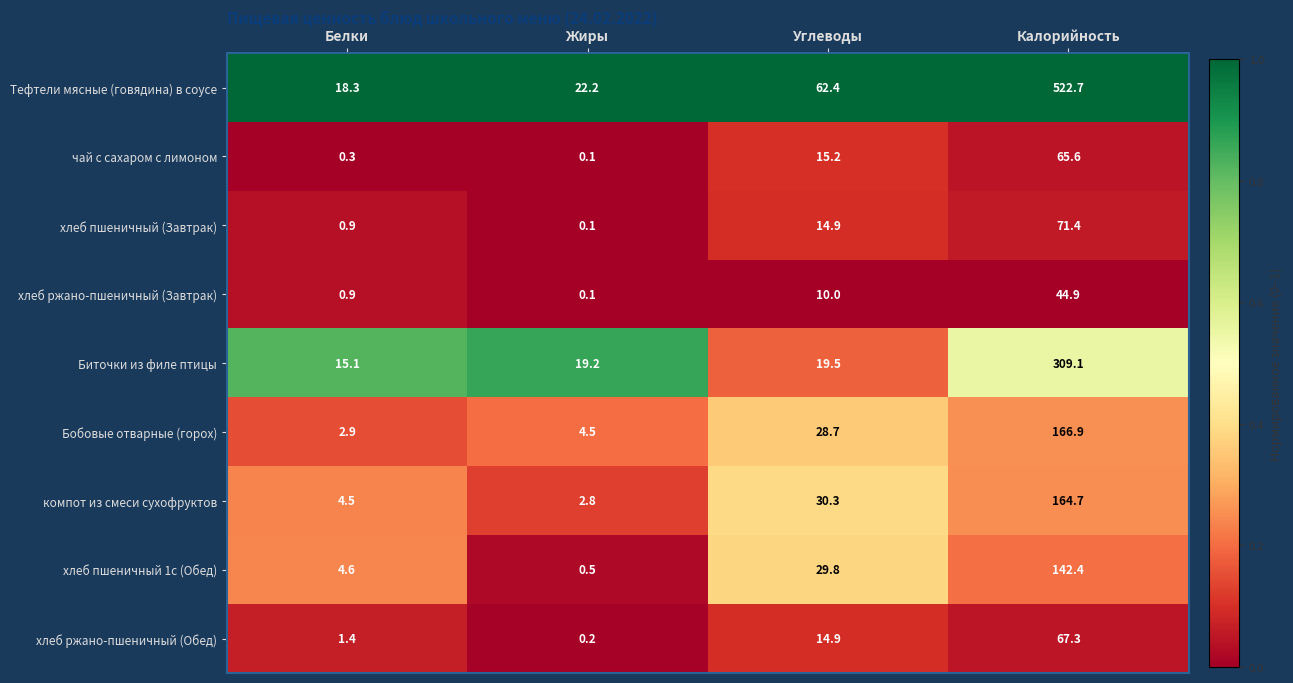

At how many categories does at least one series exceed 0?

4